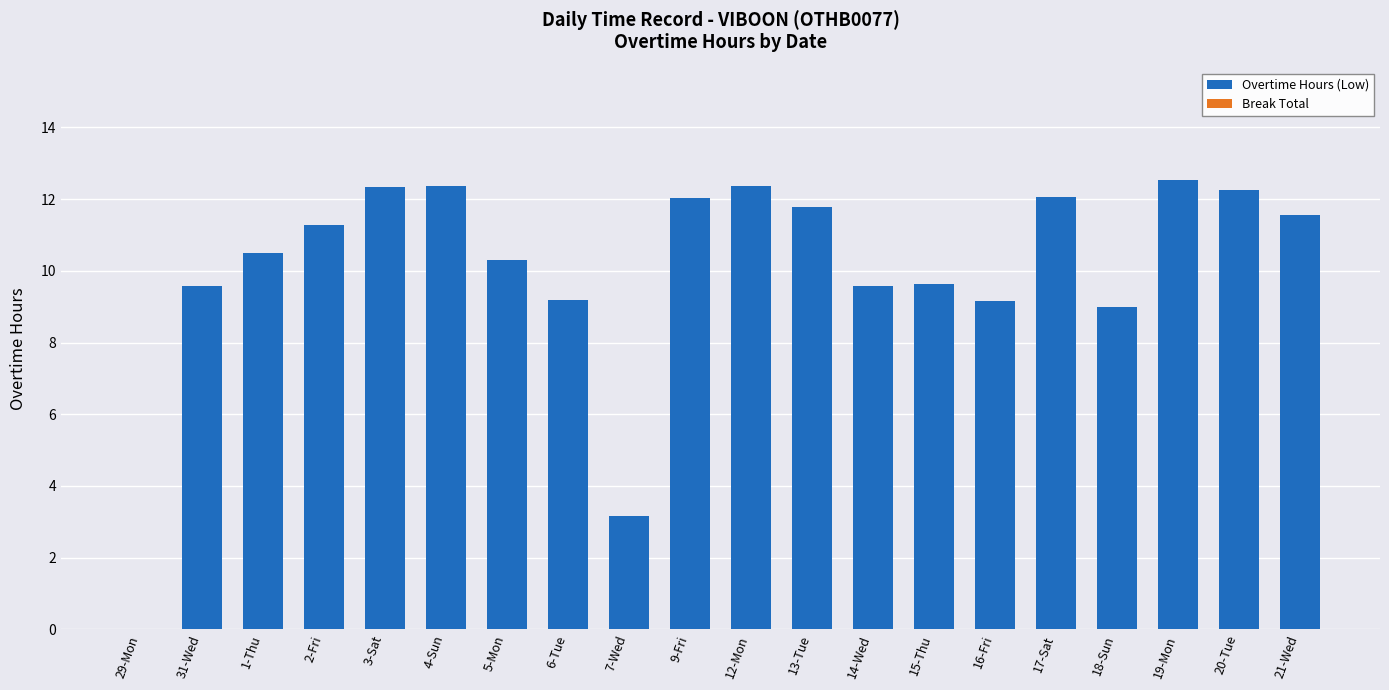

Which has a higher value, 3-Sat or 31-Wed?

3-Sat